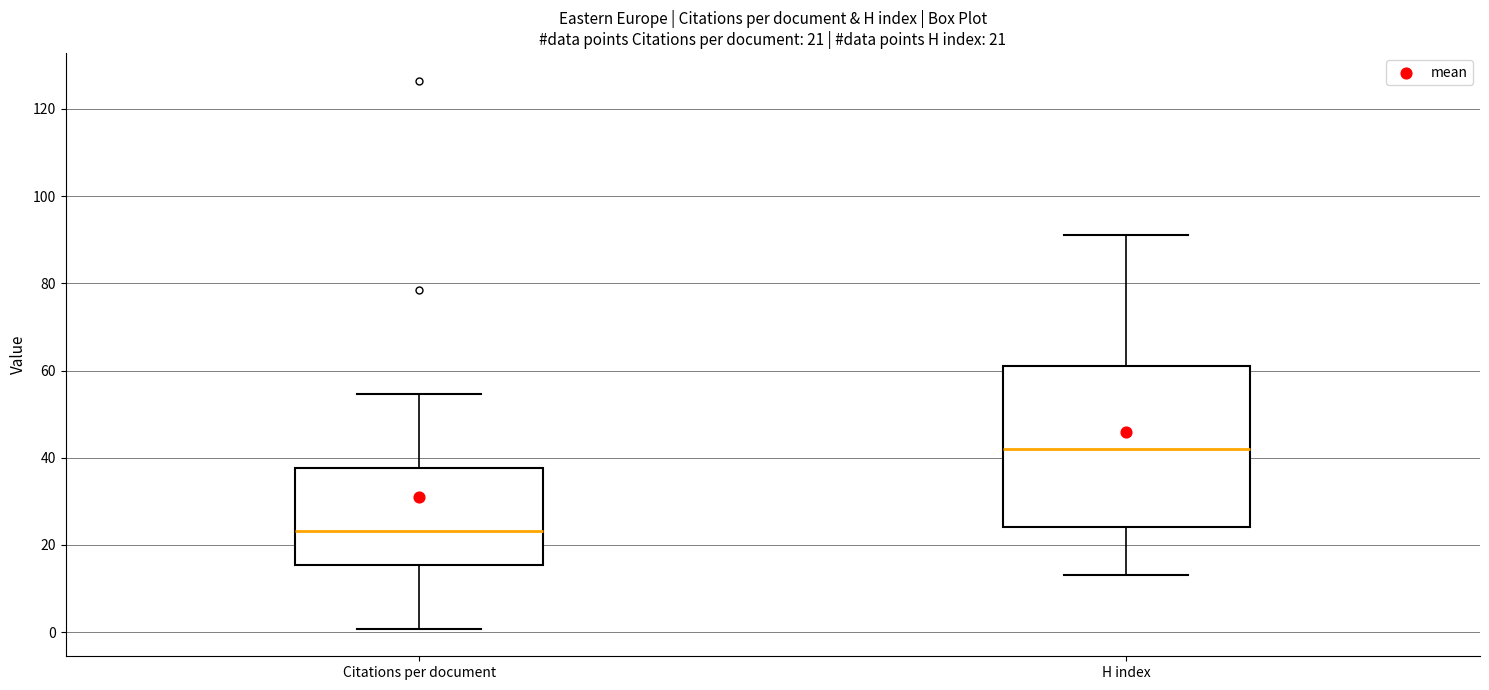

Which box's median line is the highest?

H index